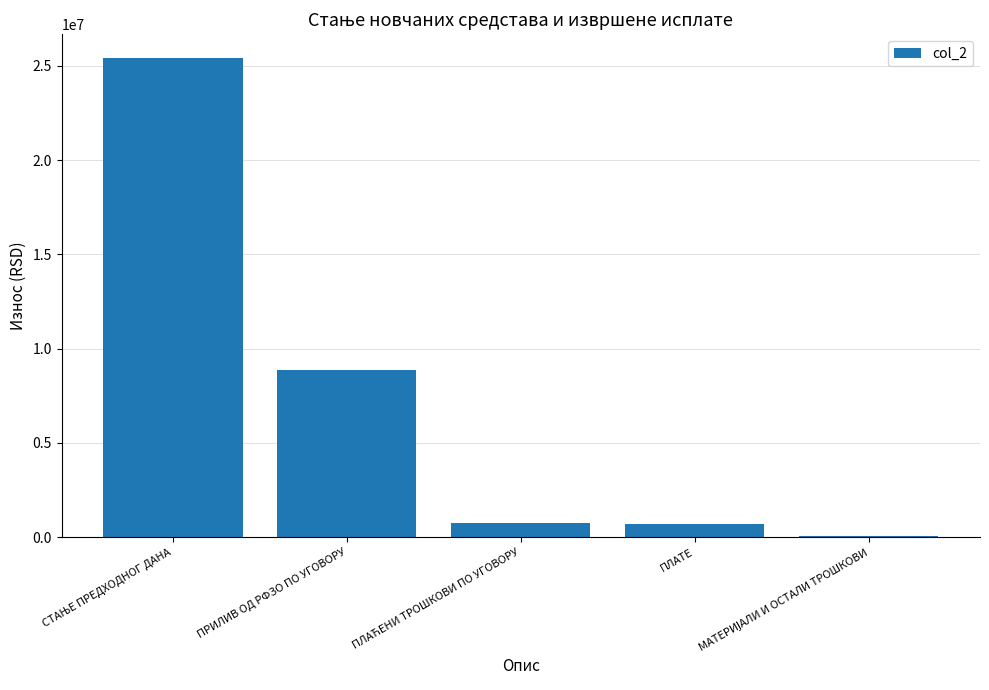

What is the maximum value shown in the chart?

25405469.0